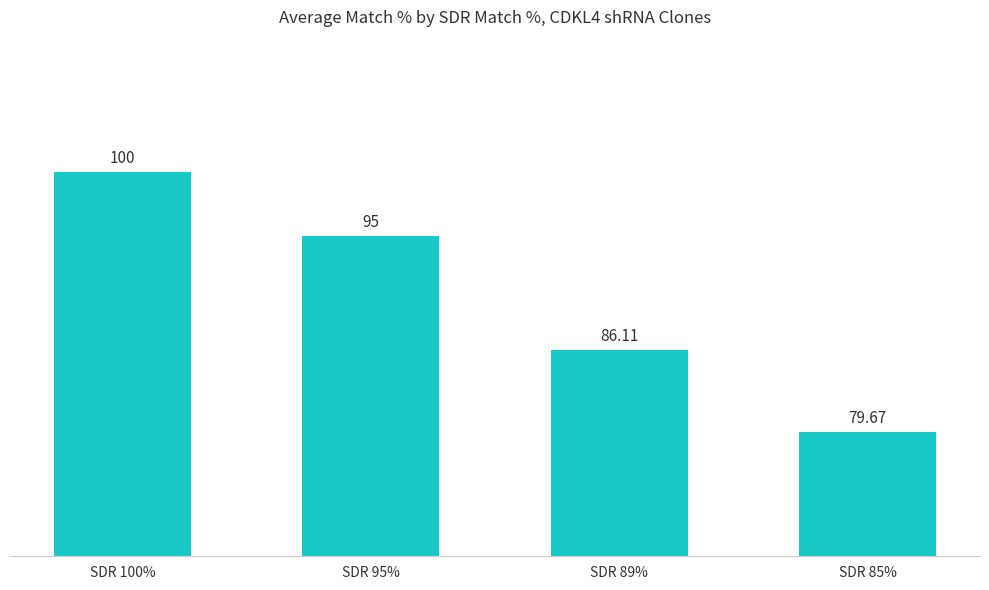

At which label is the value closest to 89?

SDR 89%